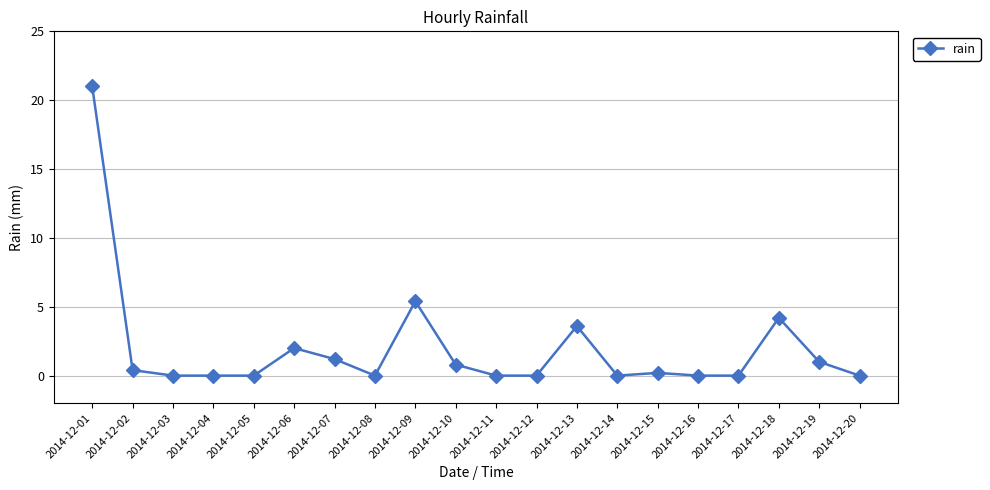

What is the average value?

2.0